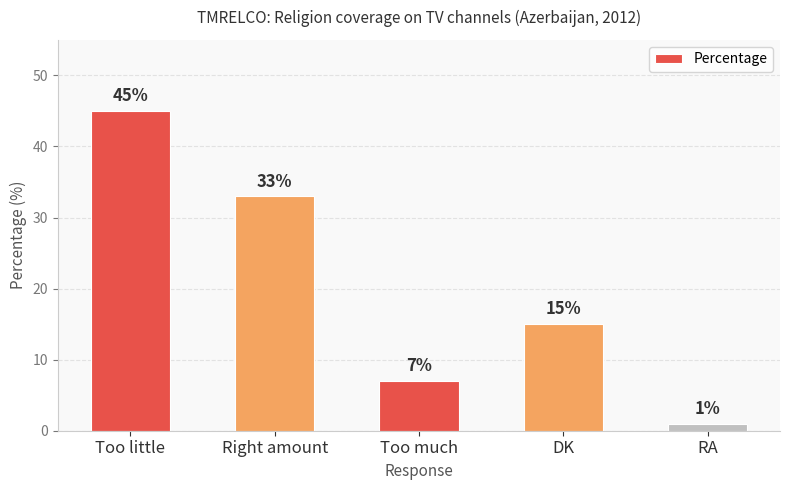

Between Right amount and DK, which is larger?

Right amount